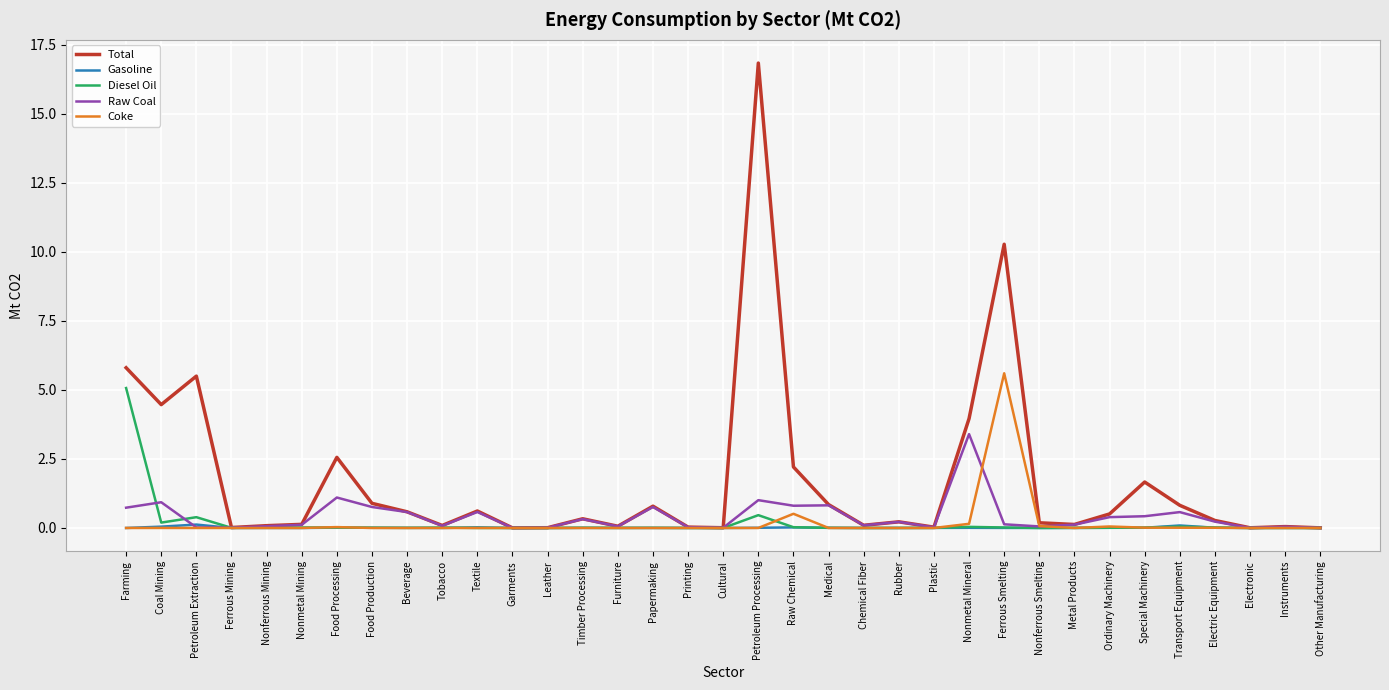

True or false: Coke has a value of 0.5 at Raw Chemical.

True